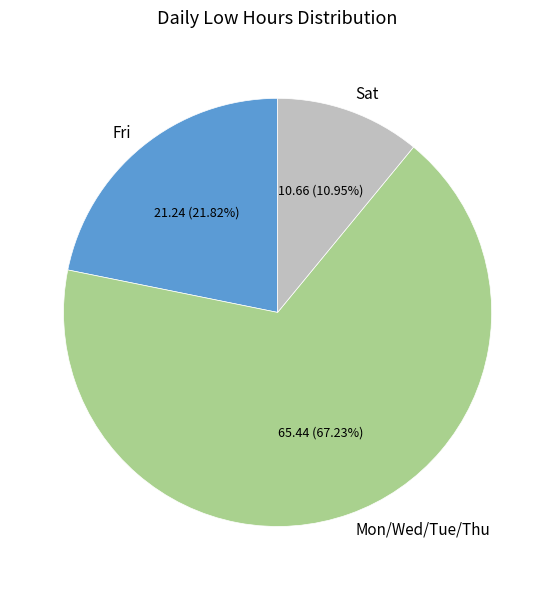

Count the number of slices in the pie.

3